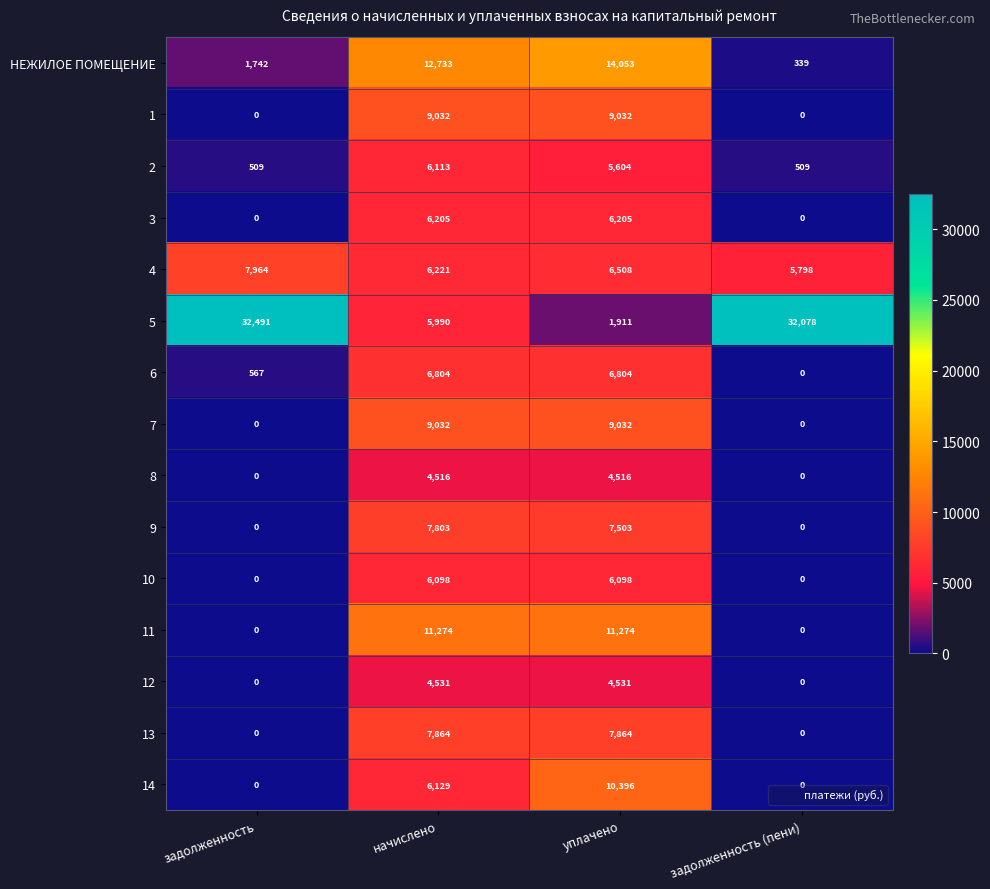

True or false: 7 has a value of -3305 at задолженность (пени).

False